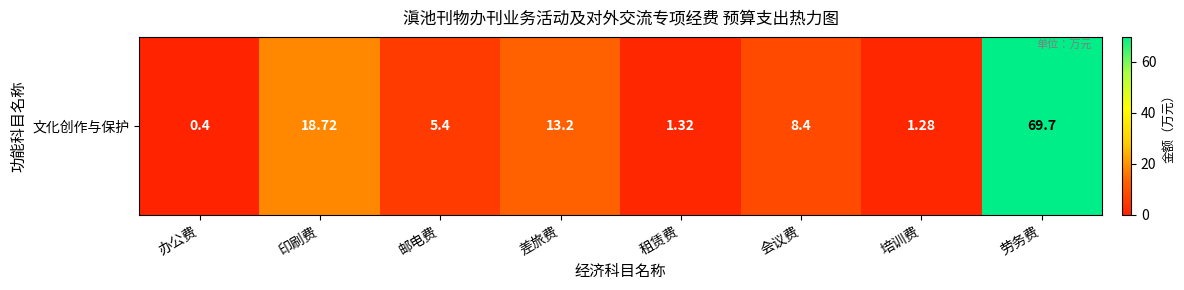

What is the difference between the maximum and second lowest values?

68.4